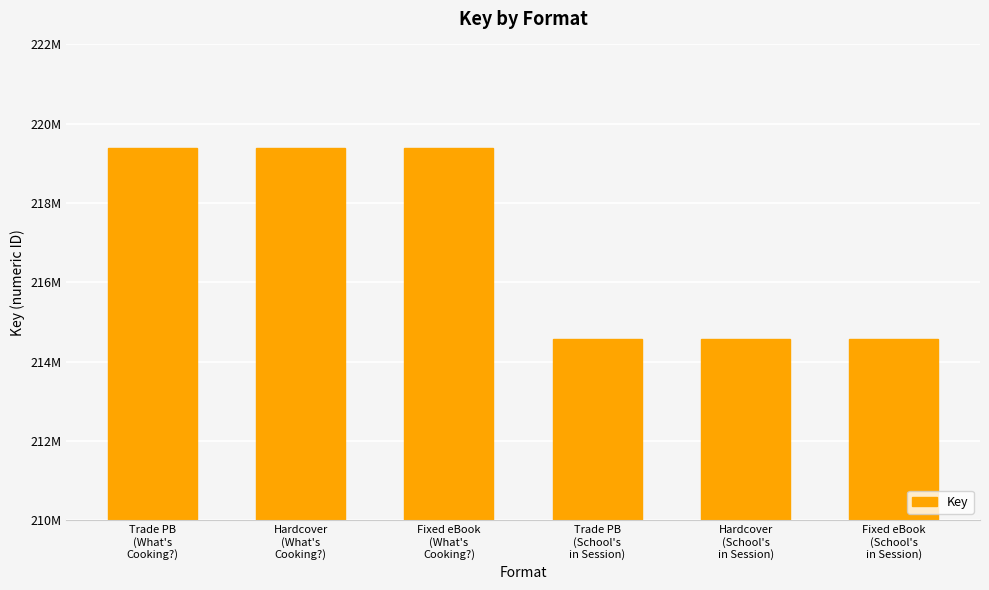

How many values are between 214574021 and 219378342?

6